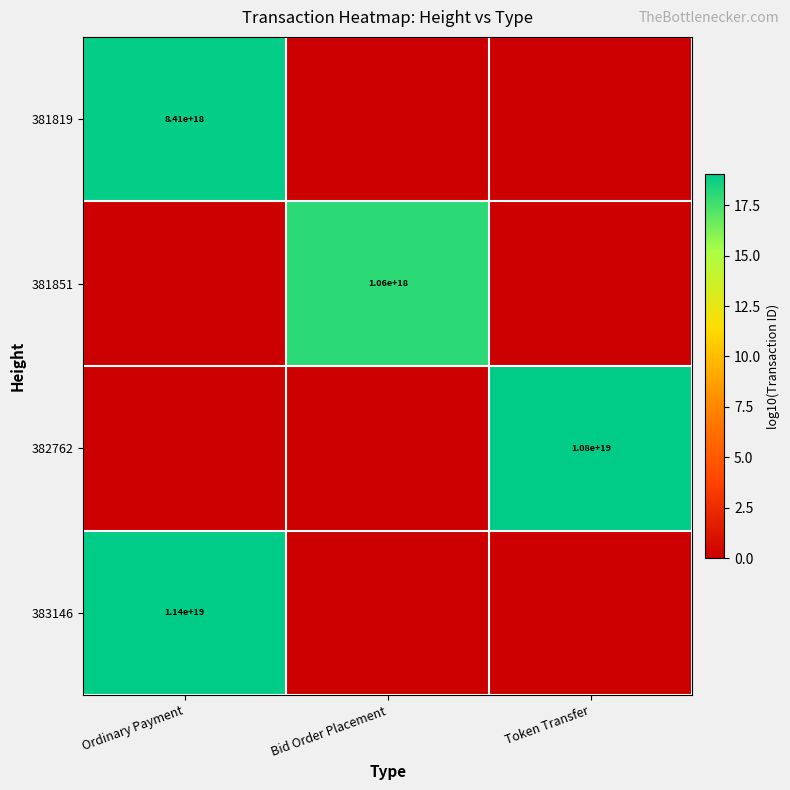

The value of 381819 at Ordinary Payment is 11321567096199862272. True or false?

False